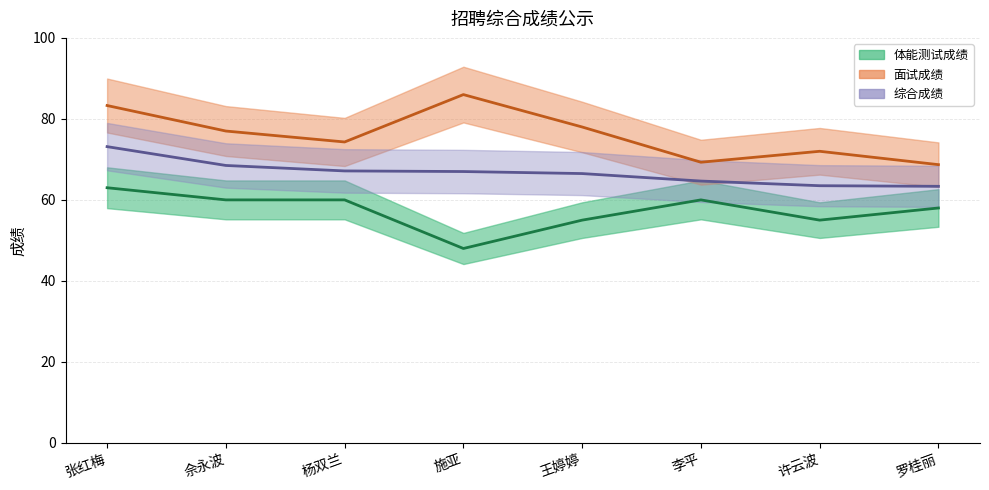

Does the chart have visible grid lines?

Yes